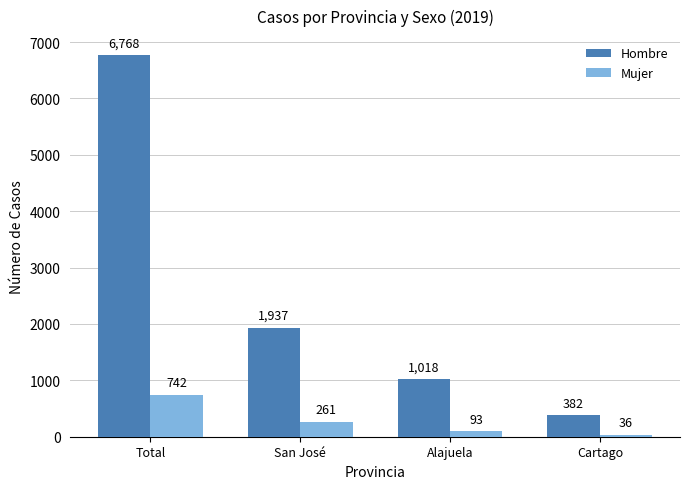

What is the value of the Mujer bar at the 2nd from the left?

261